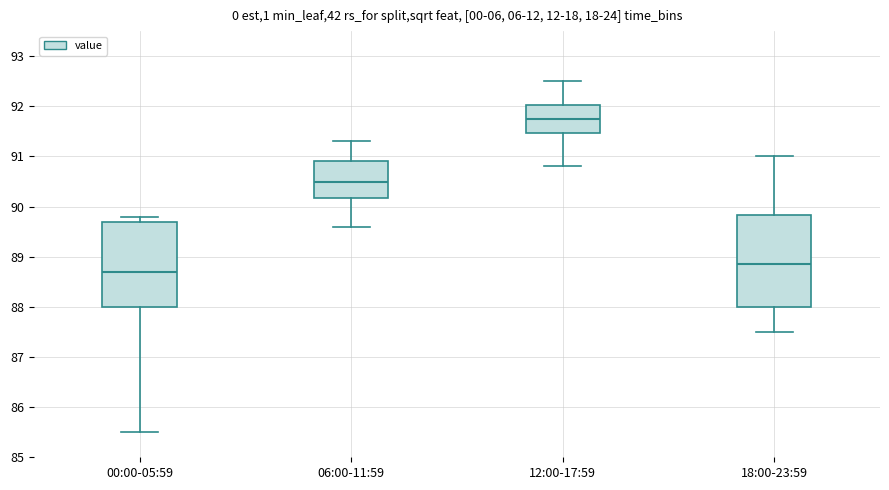

Reading left to right, read every box against the y-axis: the position of its median line, the range the box covers, and the ends of its whiskers. The values are not printed on the chart, so give them approximately, as read against the axis.

00:00-05:59: median 88.7, box 88.0 to 89.7, whiskers 85.5 to 89.8
06:00-11:59: median 90.5, box 90.2 to 90.9, whiskers 89.6 to 91.3
12:00-17:59: median 91.8, box 91.5 to 92.0, whiskers 90.8 to 92.5
18:00-23:59: median 88.9, box 88.0 to 89.8, whiskers 87.5 to 91.0